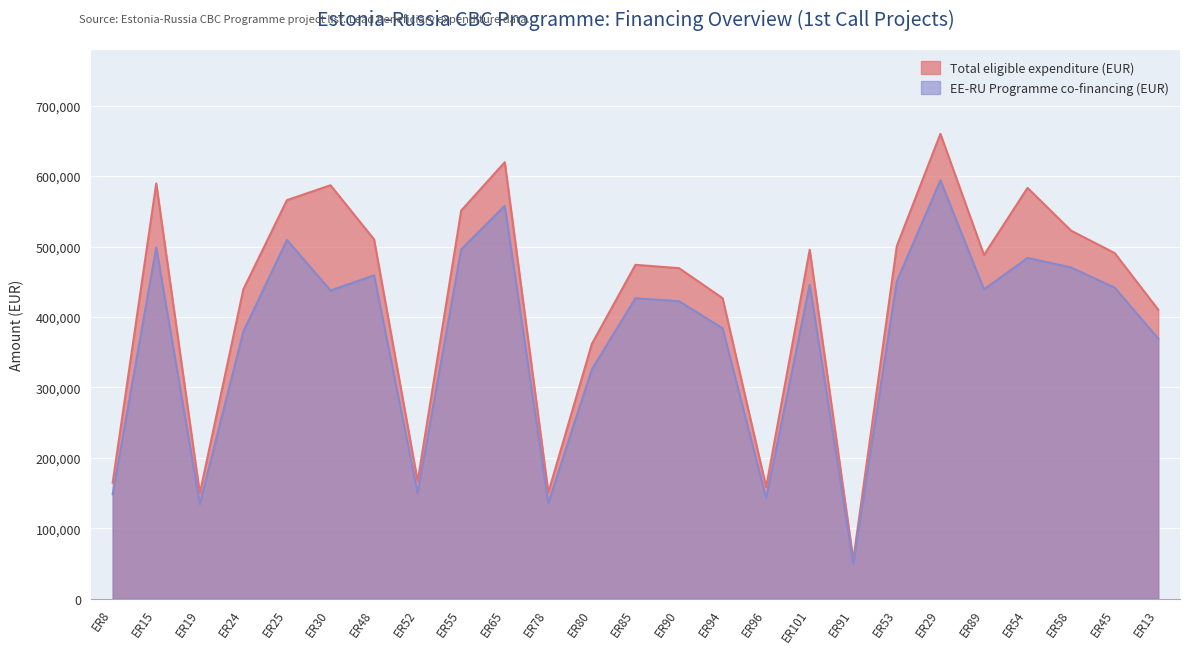

At which category does EE-RU Programme co-financing (EUR) reach its first local valley?

ER19